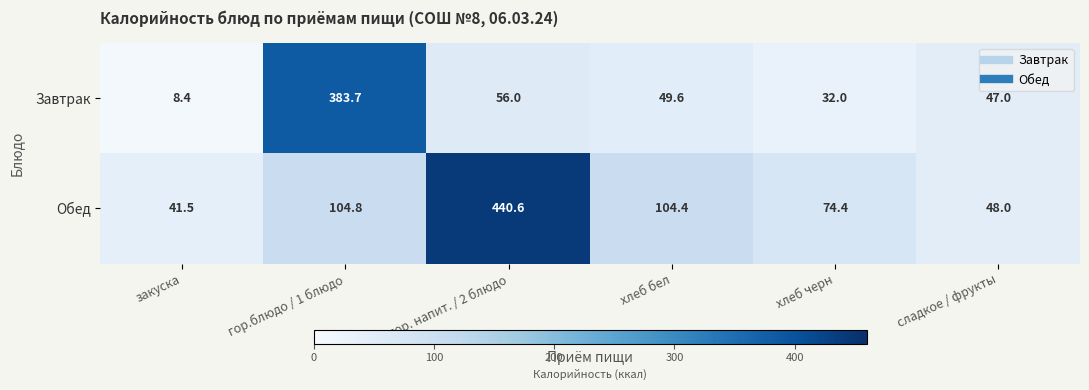

Reading left to right, transcribe all the data shown in this chart.

Завтрак: 8.4	383.7	56.0	49.6	32.0	47.0
Обед: 41.5	104.8	440.6	104.4	74.4	48.0